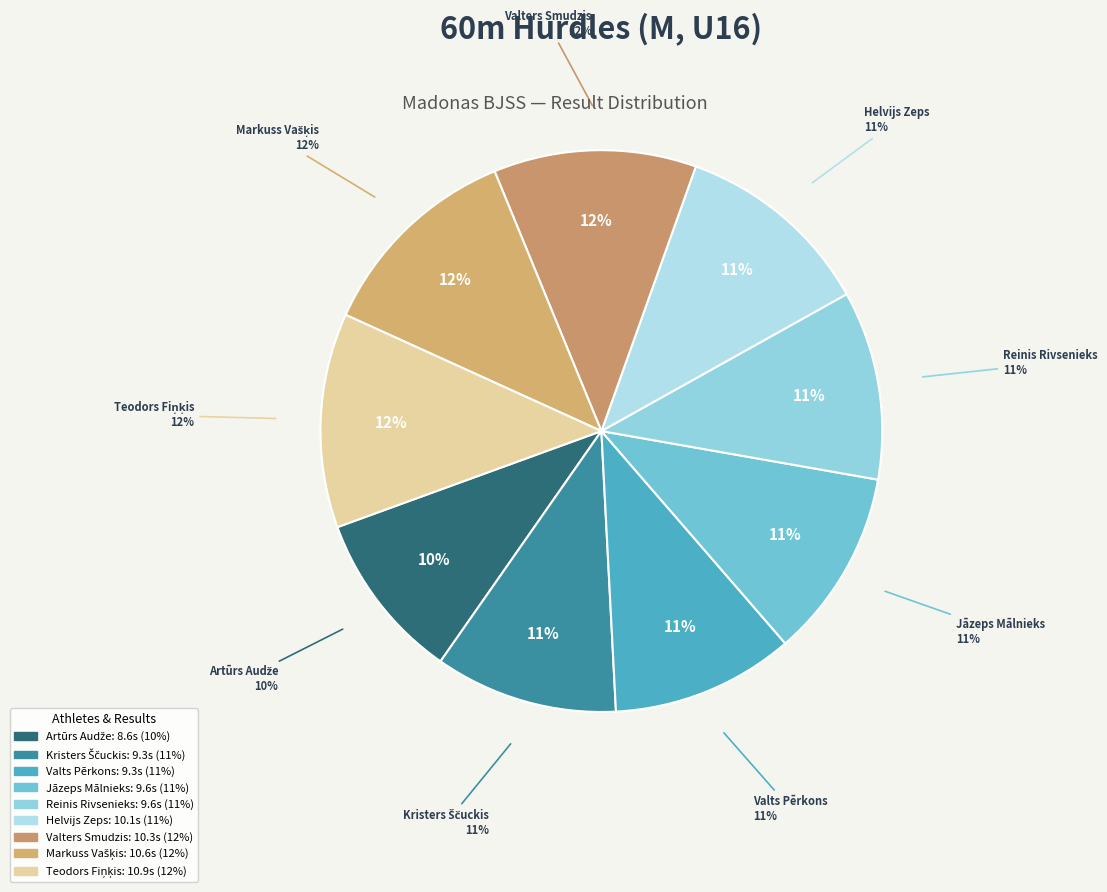

Between Jāzeps Mālnieks and Markuss Vašķis, which is larger?

Markuss Vašķis